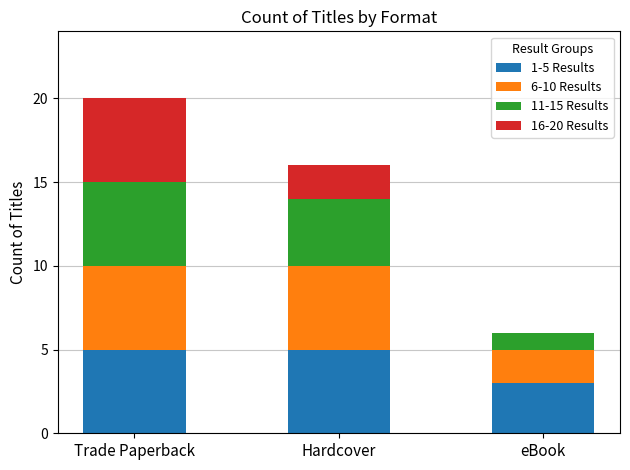

Reading right to left, list the values for the 1-5 Results series.

eBook=3	Hardcover=5	Trade Paperback=5